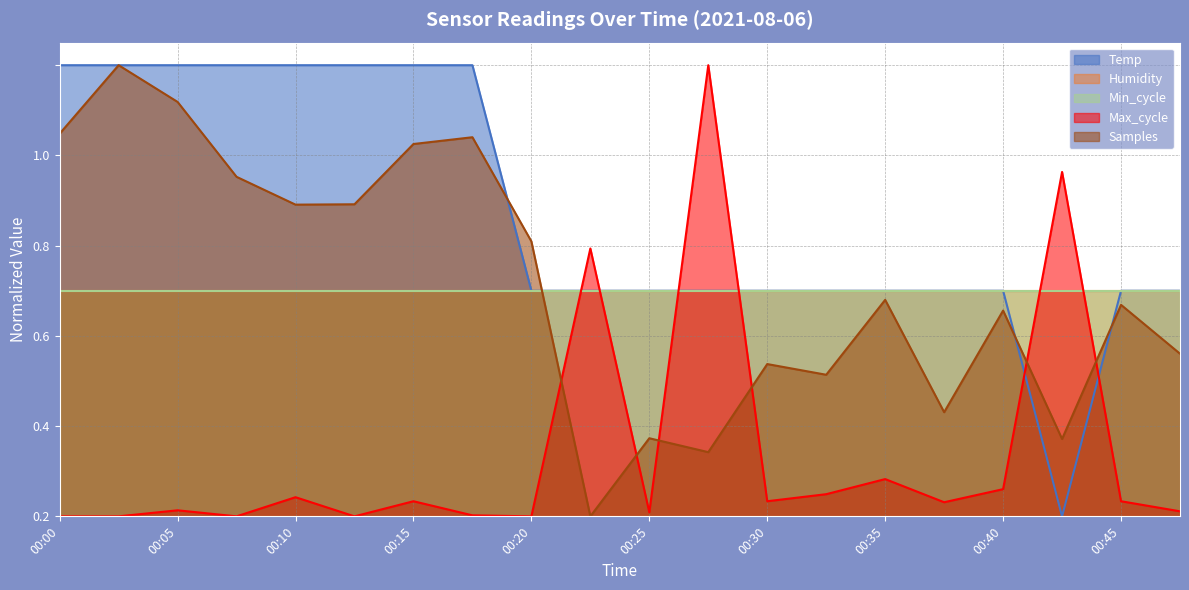

How many values in Max_cycle are above zero?

15